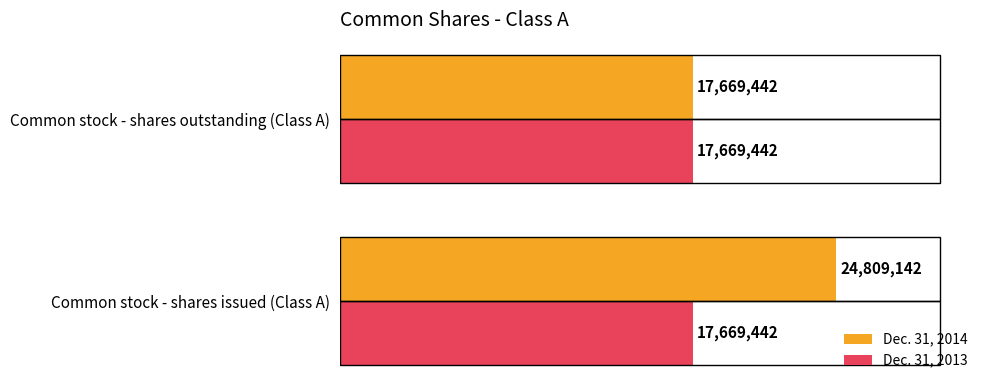

At which label does Dec. 31, 2014 reach its minimum?

Common stock - shares outstanding (Class A)